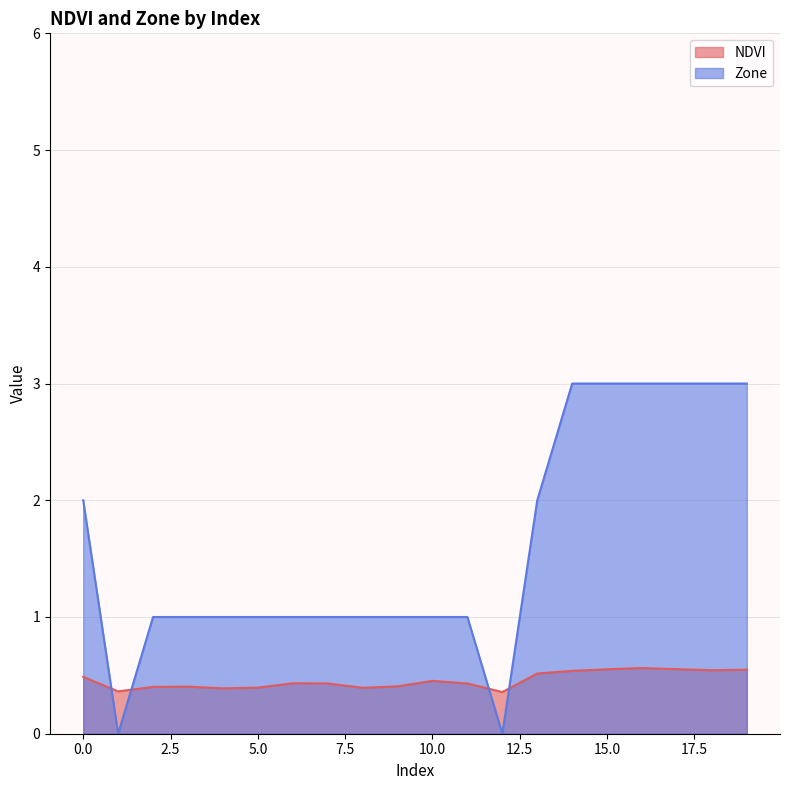

Which series changed the most between 0 and 7?

Zone